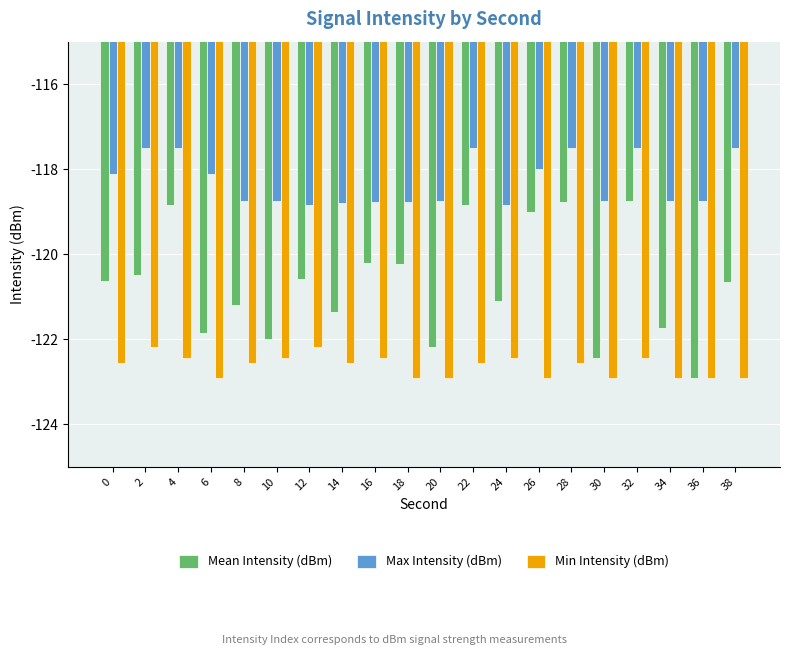

List the series in order of their peak value, lowest first.

Min Intensity (dBm), Mean Intensity (dBm), Max Intensity (dBm)